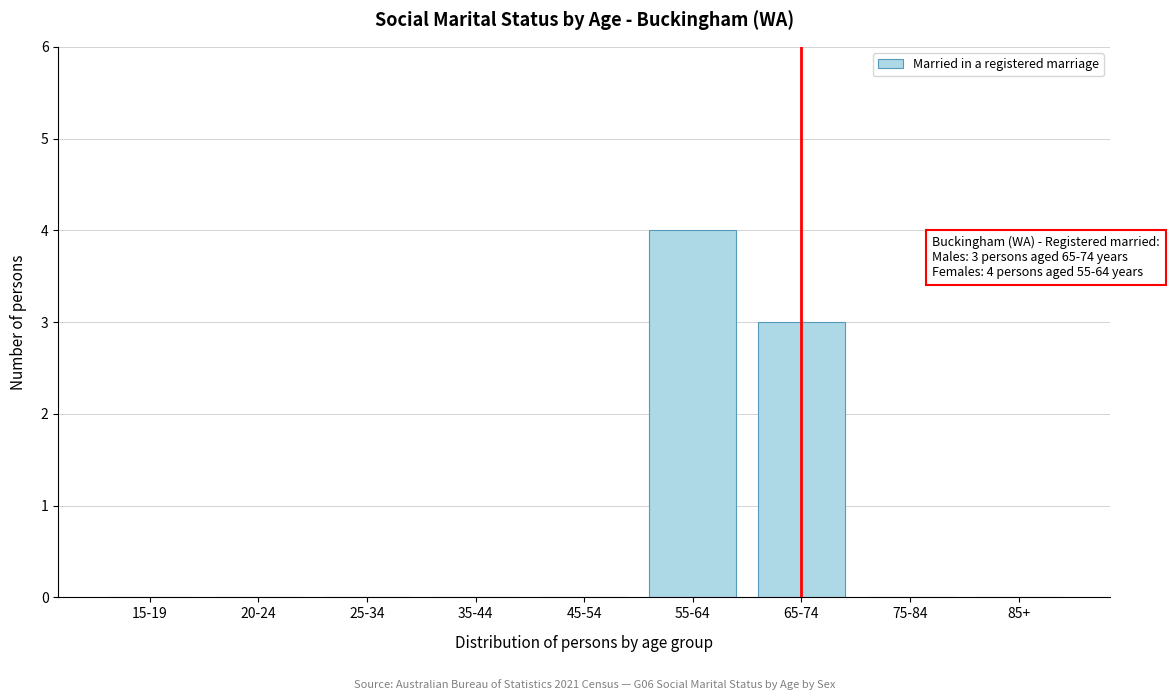

Reading left to right, transcribe all the data shown in this chart.

15-19=0	20-24=0	25-34=0	35-44=0	45-54=0	55-64=4	65-74=3	75-84=0	85+=0